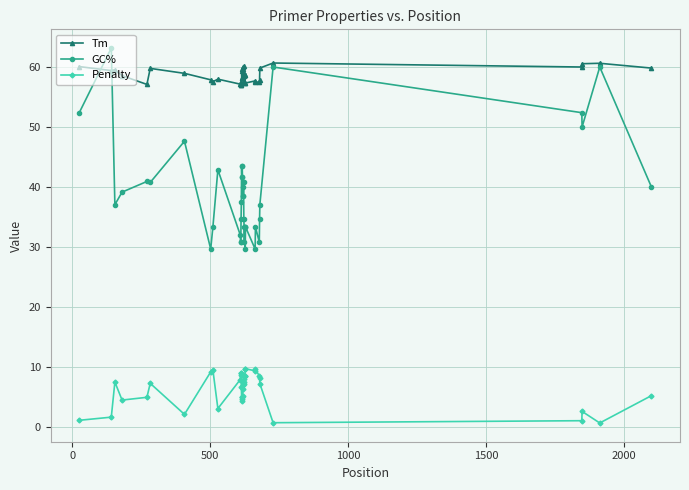

True or false: Tm has more than 2 points higher than both neighbors.

True